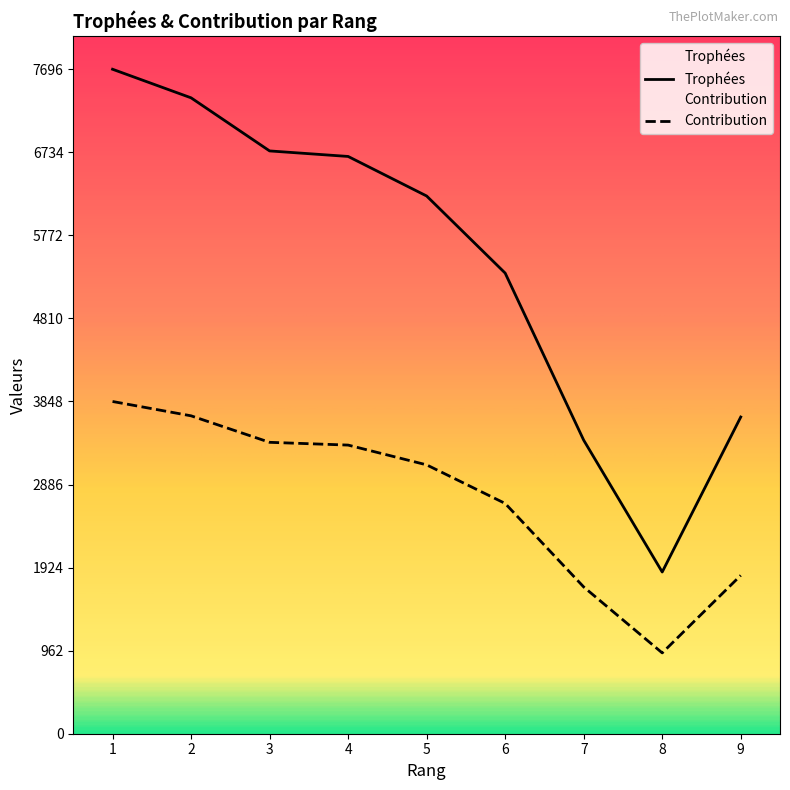

What are all the series names shown in the legend?

Trophées, Contribution